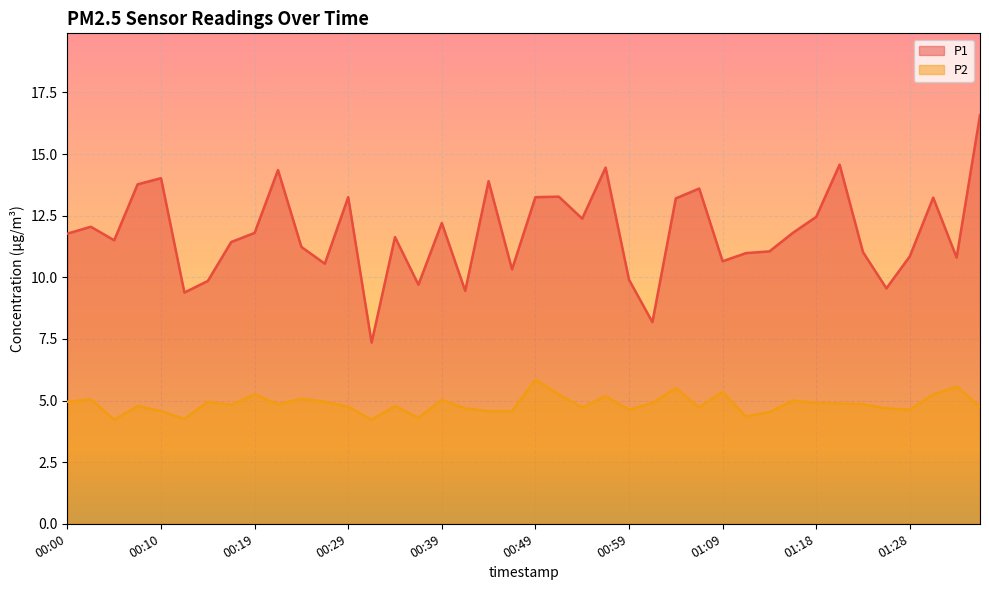

How many interior local valleys does the P1 series have?

12